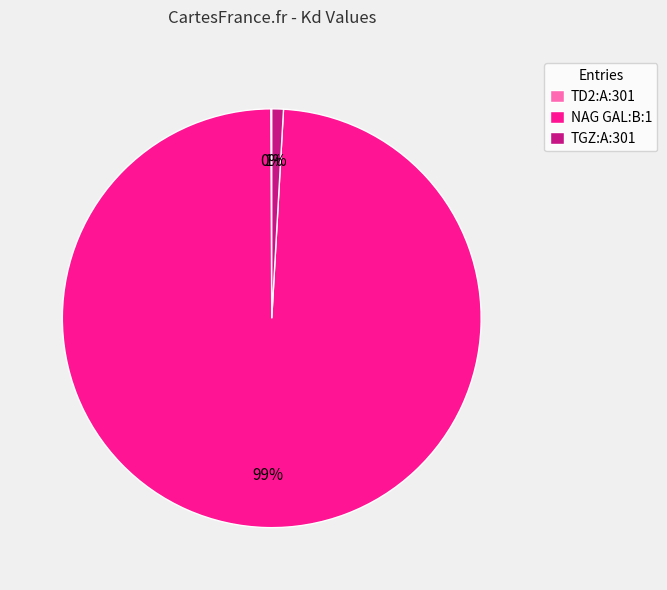

Between TGZ:A:301 and NAG GAL:B:1, which is larger?

NAG GAL:B:1